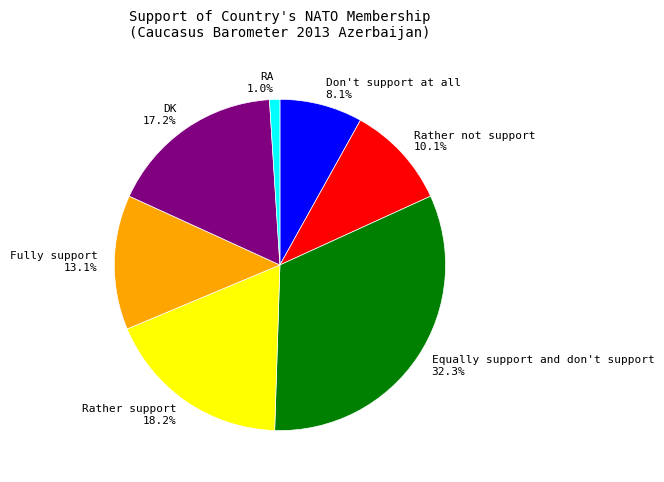

What percentage is the Equally support and don't support slice, to the nearest percent?

32%